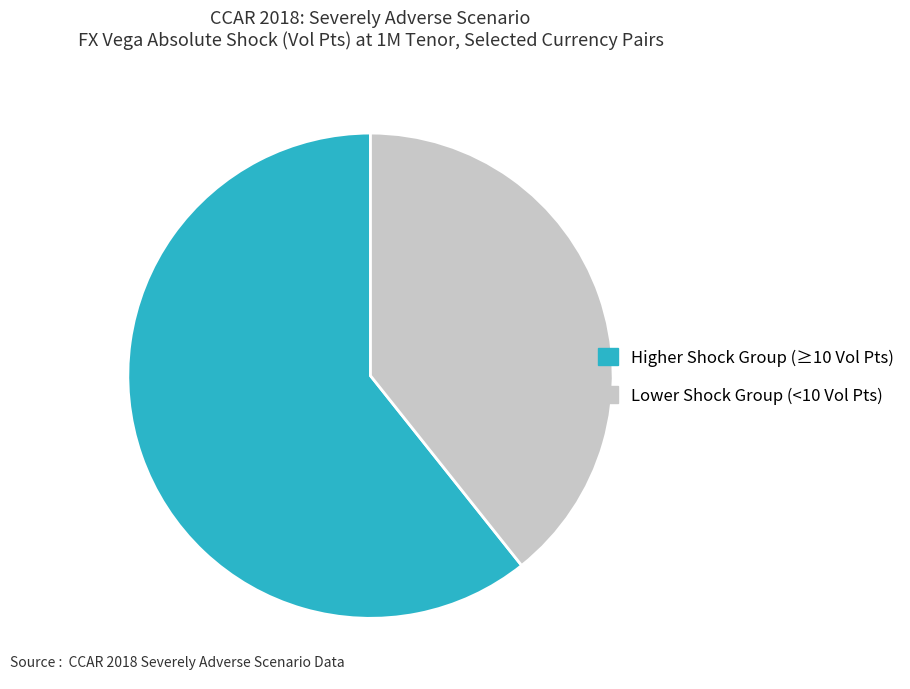

Is the sum of Lower Shock Group (<10 Vol Pts) and Higher Shock Group (≥10 Vol Pts) greater than half?

Yes